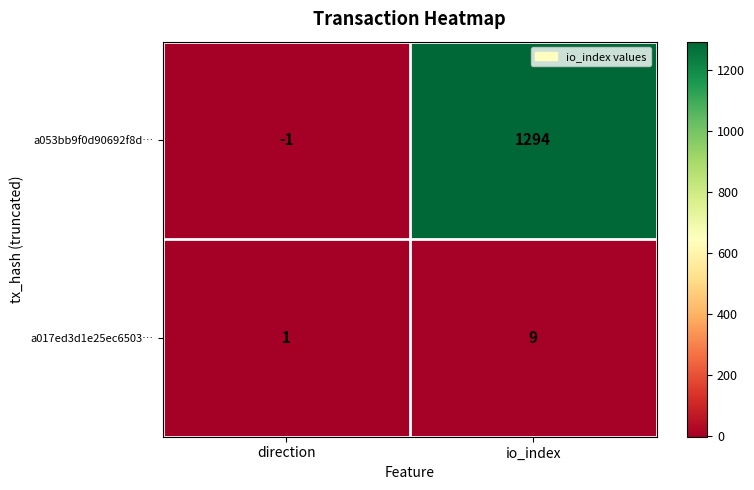

Which series has the widest spread of values?

a053bb9f0d90692f8d…